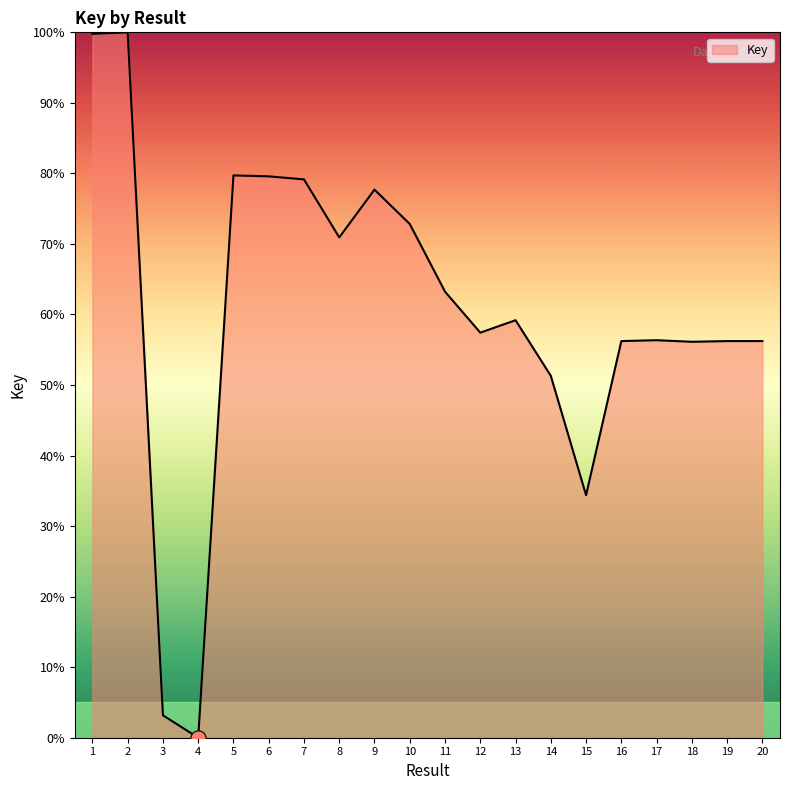

What is the change in value from 4 to 10?

+72.8